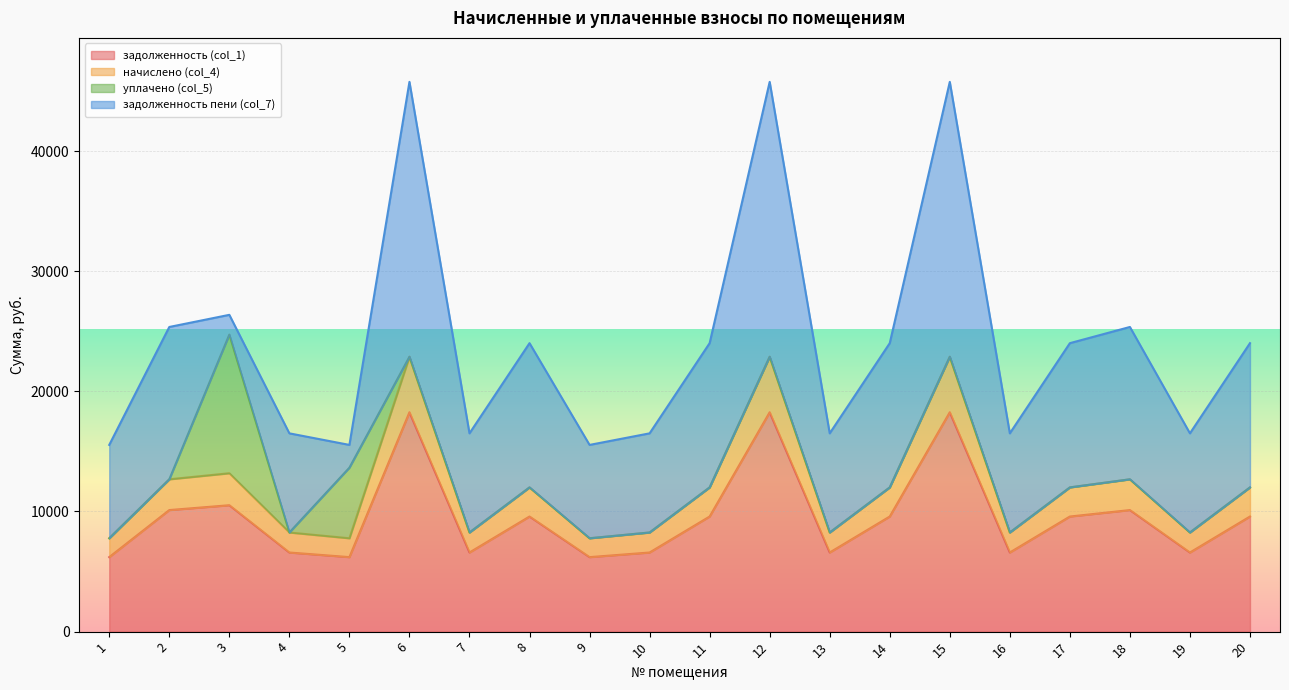

True or false: начислено (col_4) and задолженность (col_1) cross at least once.

False